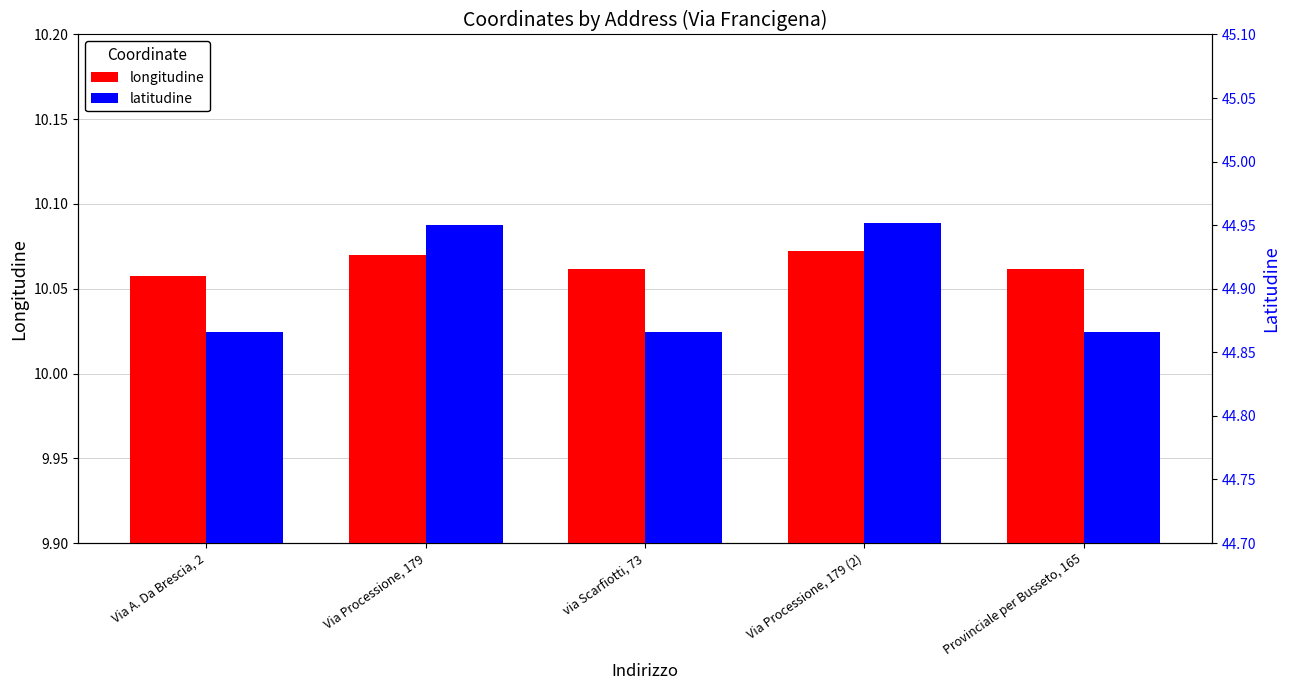

What is the average value of the latitudine series?

44.9